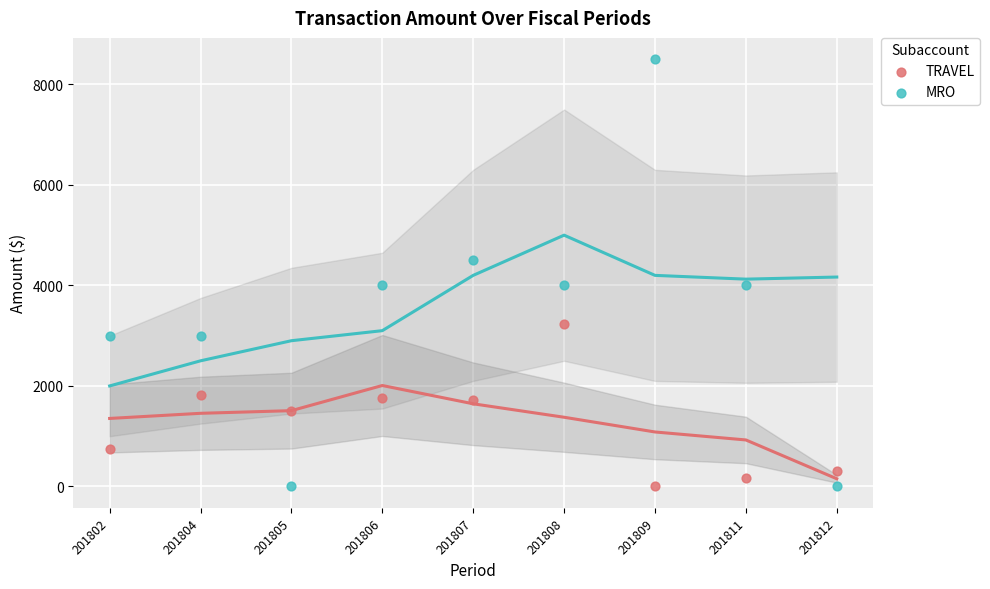

Which series has the largest Y range (max minus min)?

MRO